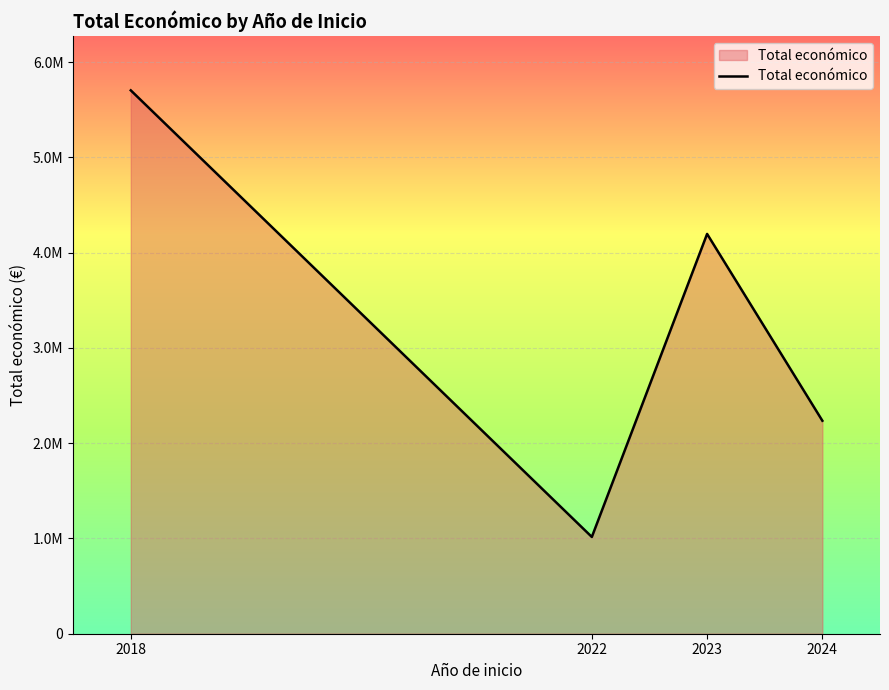

What is the greatest value displayed?

5704687